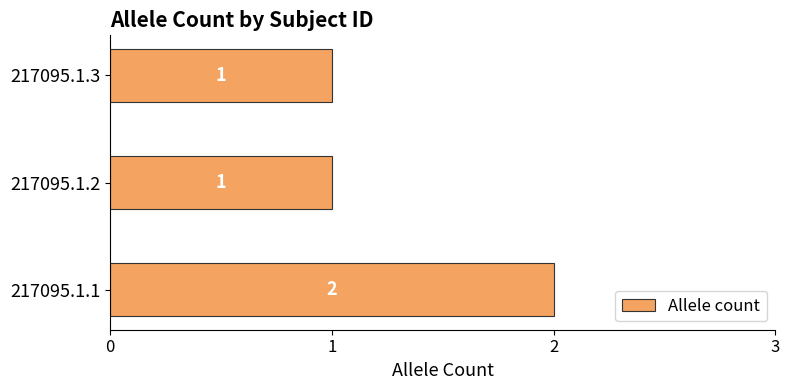

What is the ratio of the value at 217095.1.3 to the value at 217095.1.1?

0.5